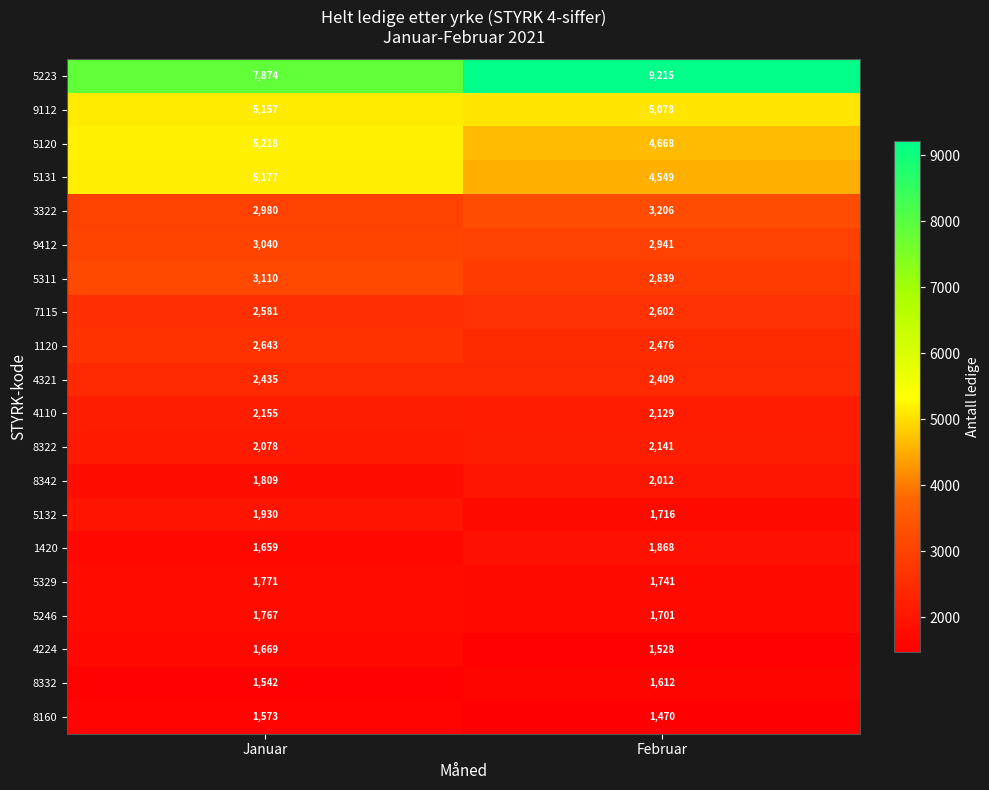

Which series has the largest range (max minus min)?

5223